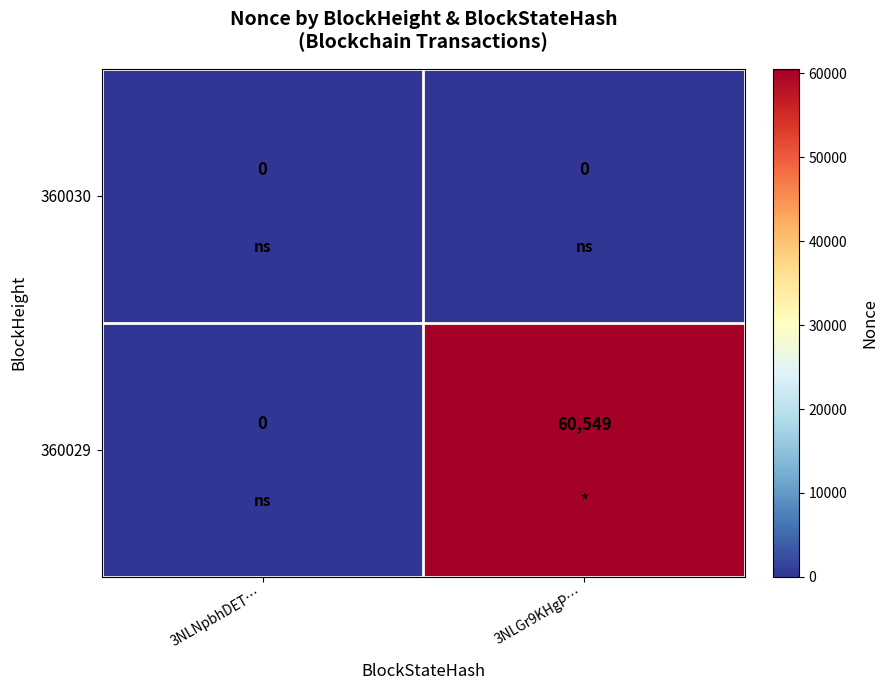

Which series changed the most between 3NLNpbhDET… and 3NLGr9KHgP…?

360029